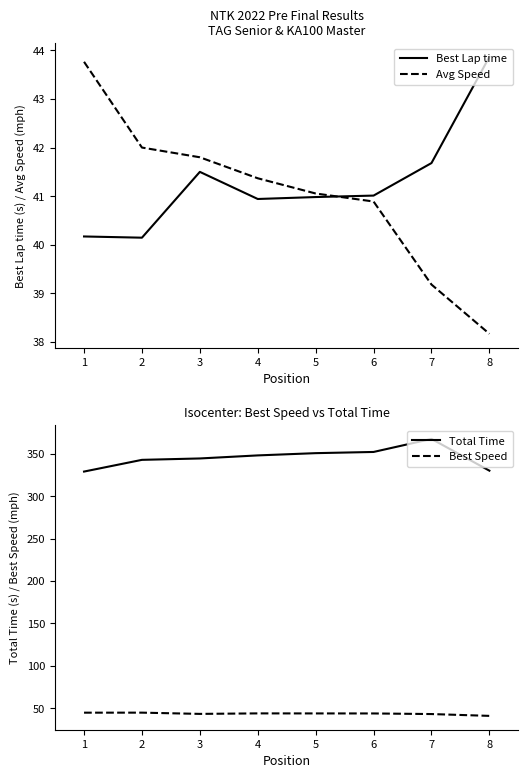

At which category is the sum across all series the highest?

7